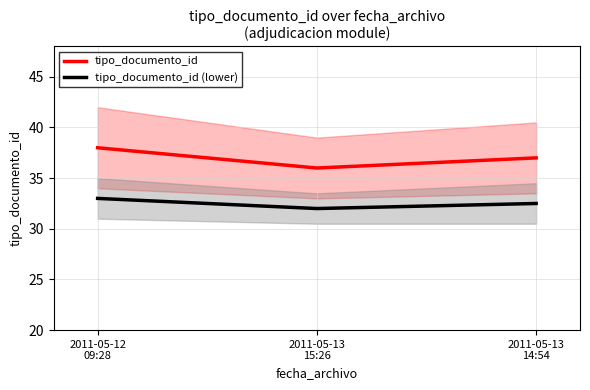

What is the average value of the tipo_documento_id (lower) series?

32.5